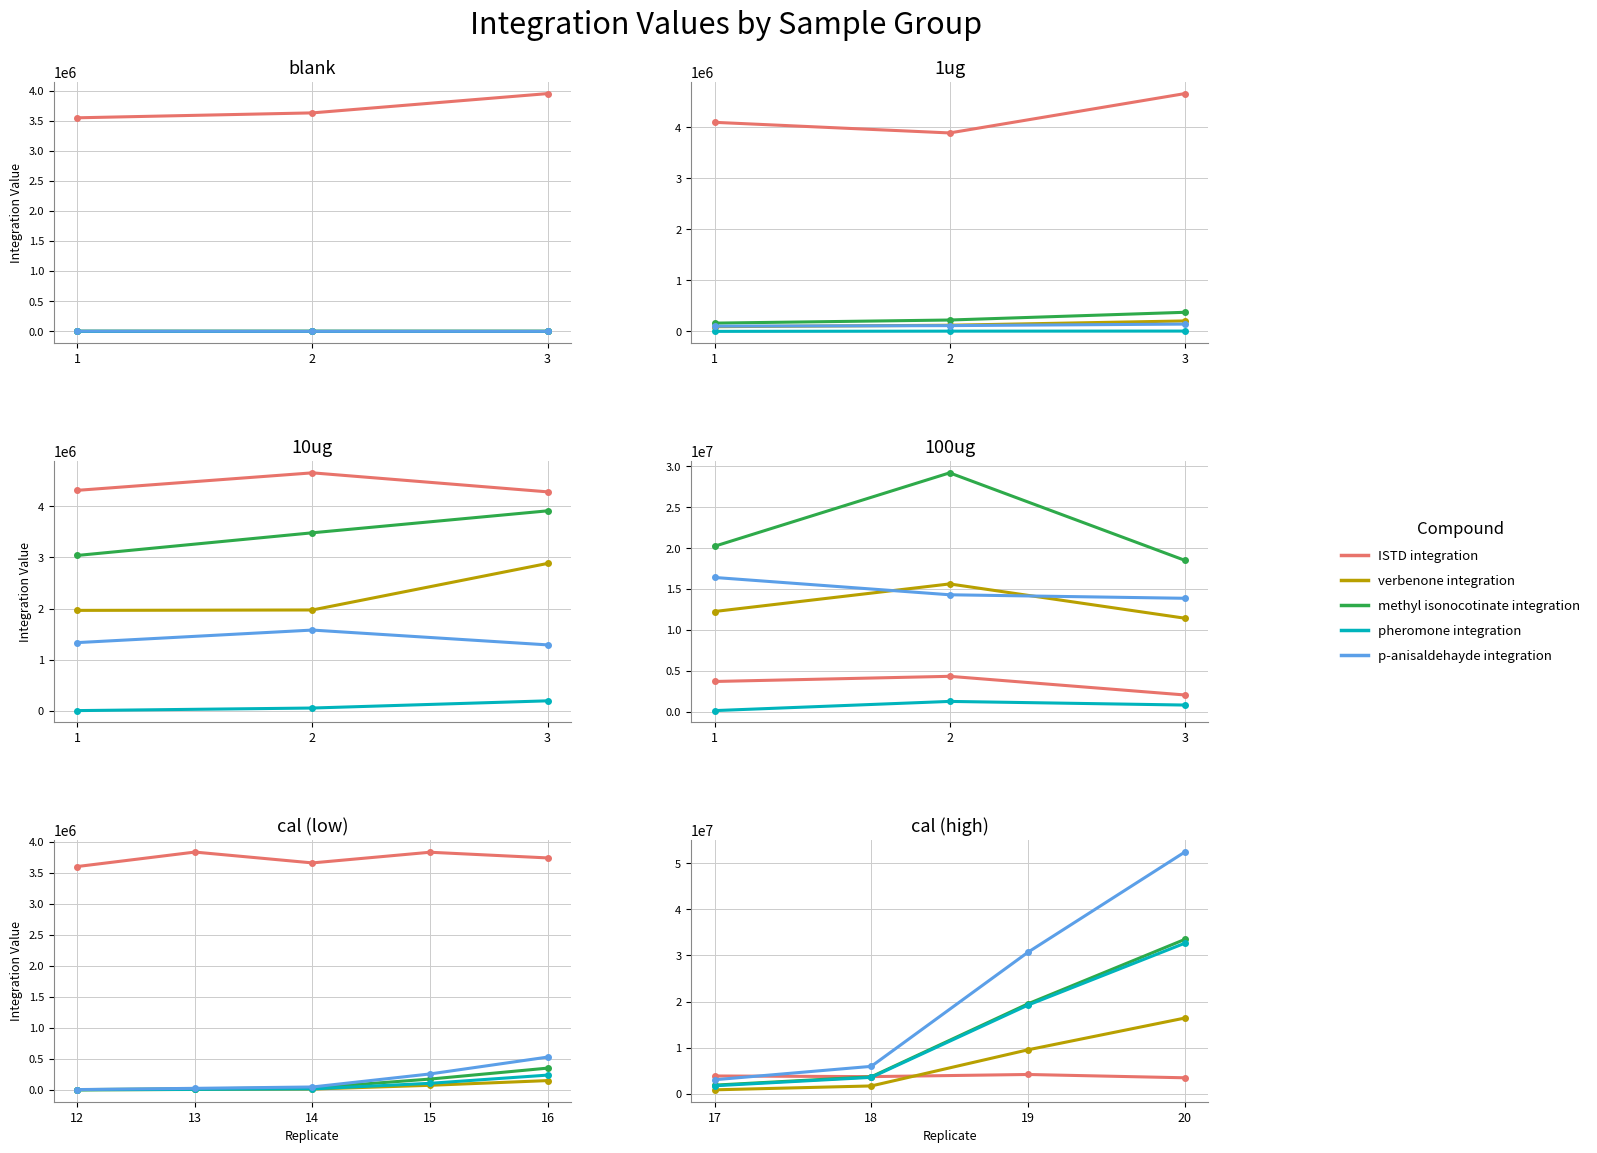

How many distinct data groups are displayed?

5